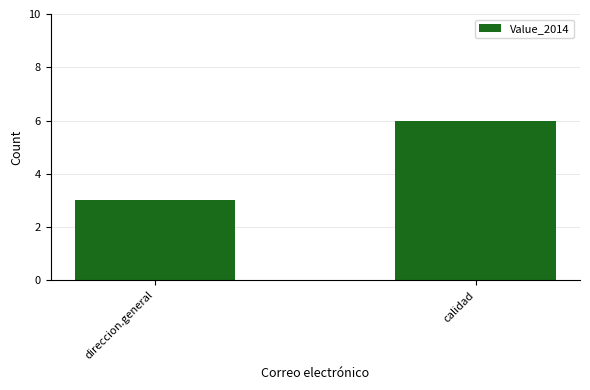

How many bars are there in total?

2